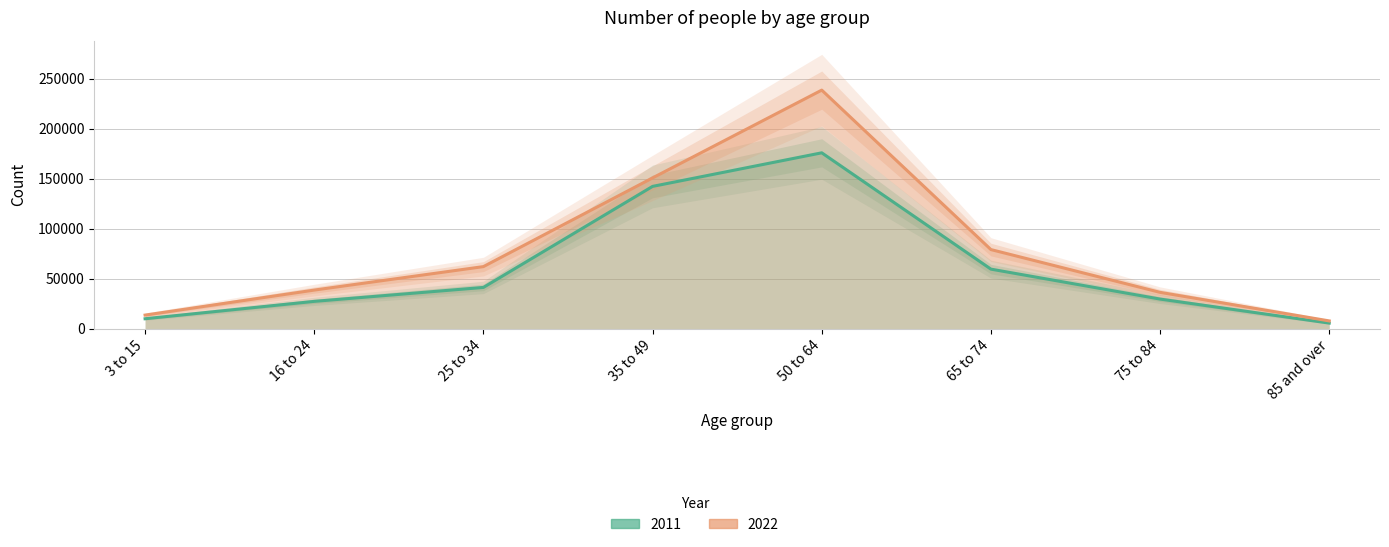

Reading right to left, extract all data points from this chart.

2011: 5643	29684	59651	176055	142457	41348	27391	10002
2022: 7829	36415	79218	238800	150936	62176	38690	13652